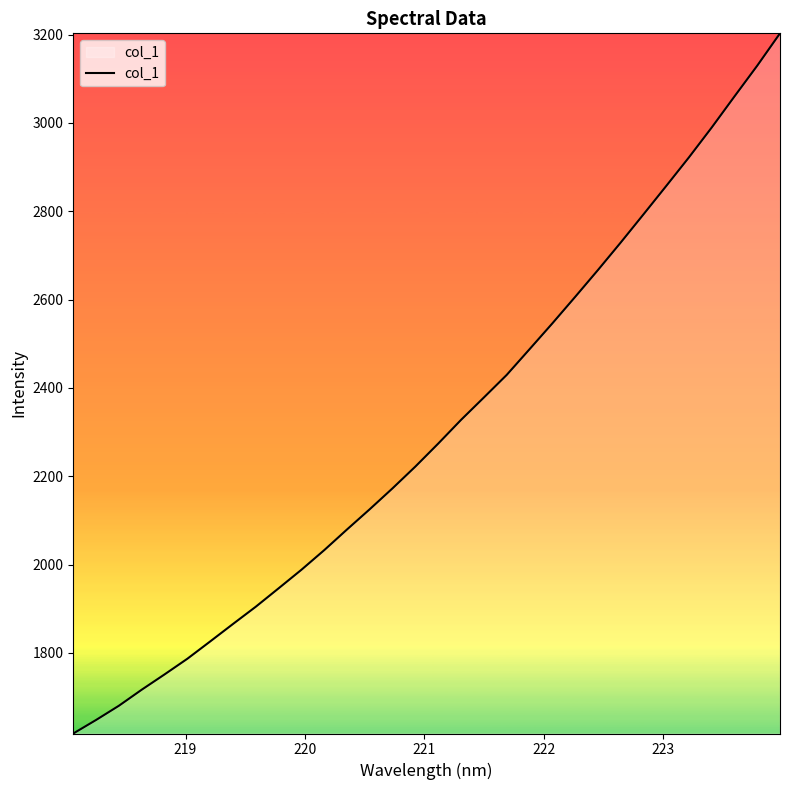

What is the difference between the maximum and minimum values?

1585.2